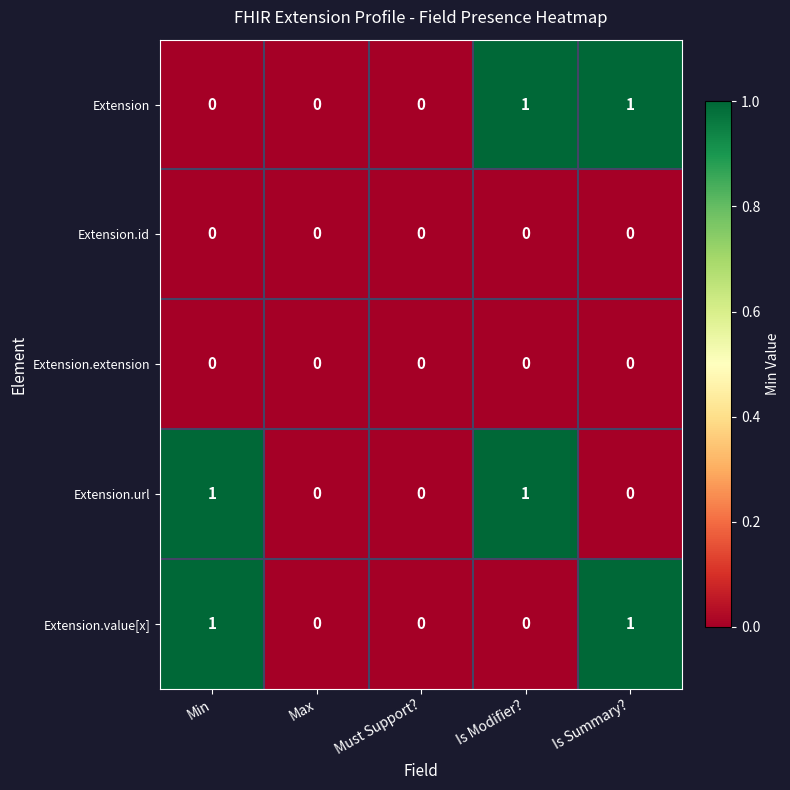

The value of Extension at Is Modifier? is 1. True or false?

True